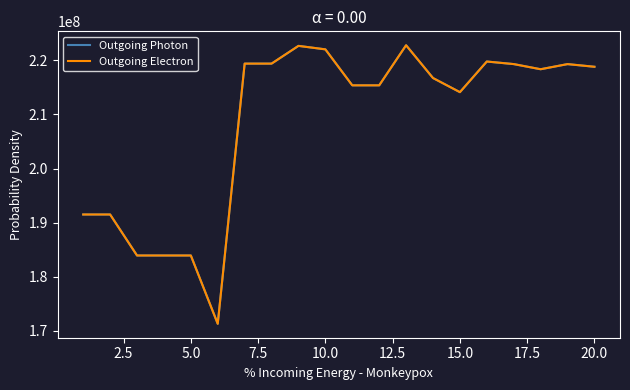

Reading left to right, what are all the values shown in this chart?

Outgoing Photon: 191497274	191497156	183914134	183914086	183914031	171282247	219398936	219399062	222680264	222035162	215380072	215380154	222794430	216733738	214121401	219786424	219311722	218360416	219308612	218816497
Outgoing Electron: 191497274	191497156	183914134	183914086	183914031	171282247	219398936	219399062	222680264	222035162	215380072	215380154	222794430	216733738	214121401	219786424	219311722	218360416	219308612	218816497